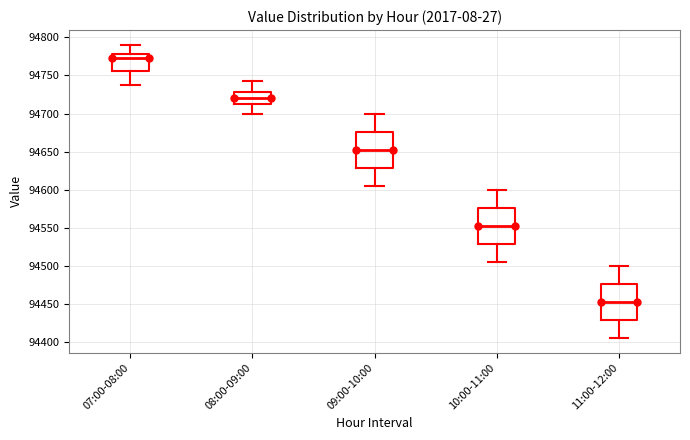

Where does the median line of the box for 09:00-10:00 sit on the y-axis? The values are not printed on the chart, so give them approximately, as read against the axis.

94655